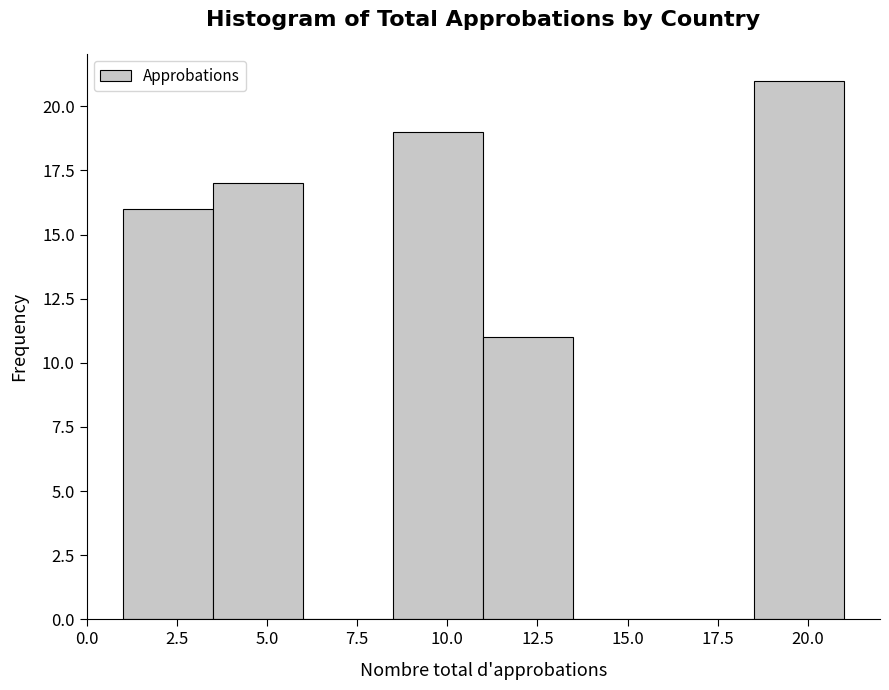

Reading left to right, list every bar in this chart as the range it spans on the x-axis followed by its height. The values are not printed on the chart, so give them approximately, as read against the axis.

1.0 to 3.5: 16
3.5 to 6.0: 17
6.0 to 8.5: 0
8.5 to 11.0: 19
11.0 to 13.5: 11
13.5 to 16.0: 0
16.0 to 18.5: 0
18.5 to 21.0: 21